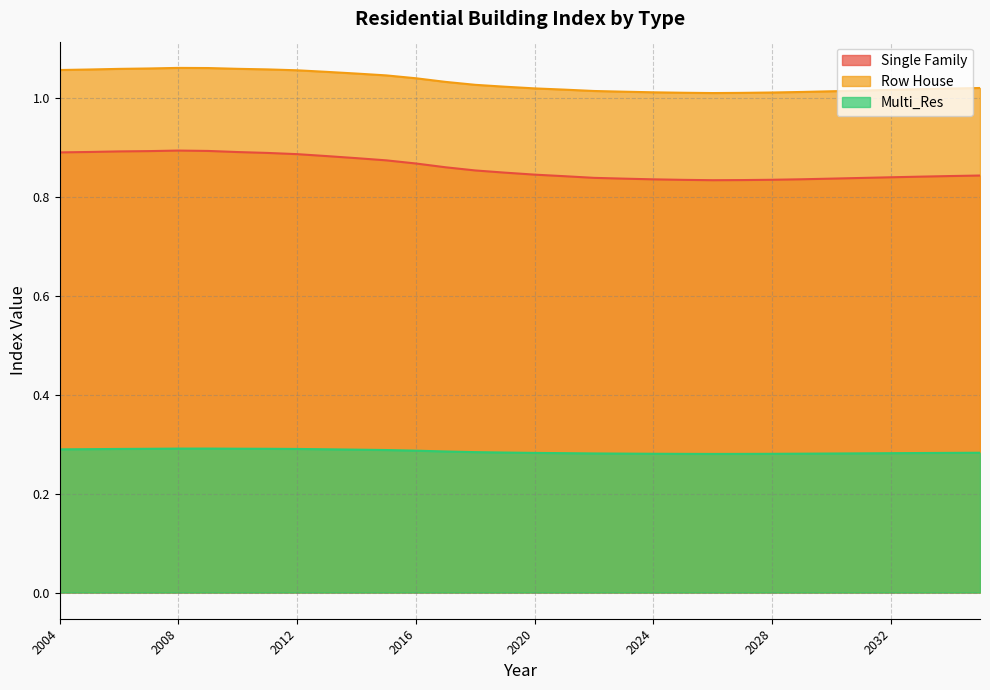

What is the difference between the maximum and minimum values in the Row House series?

0.1